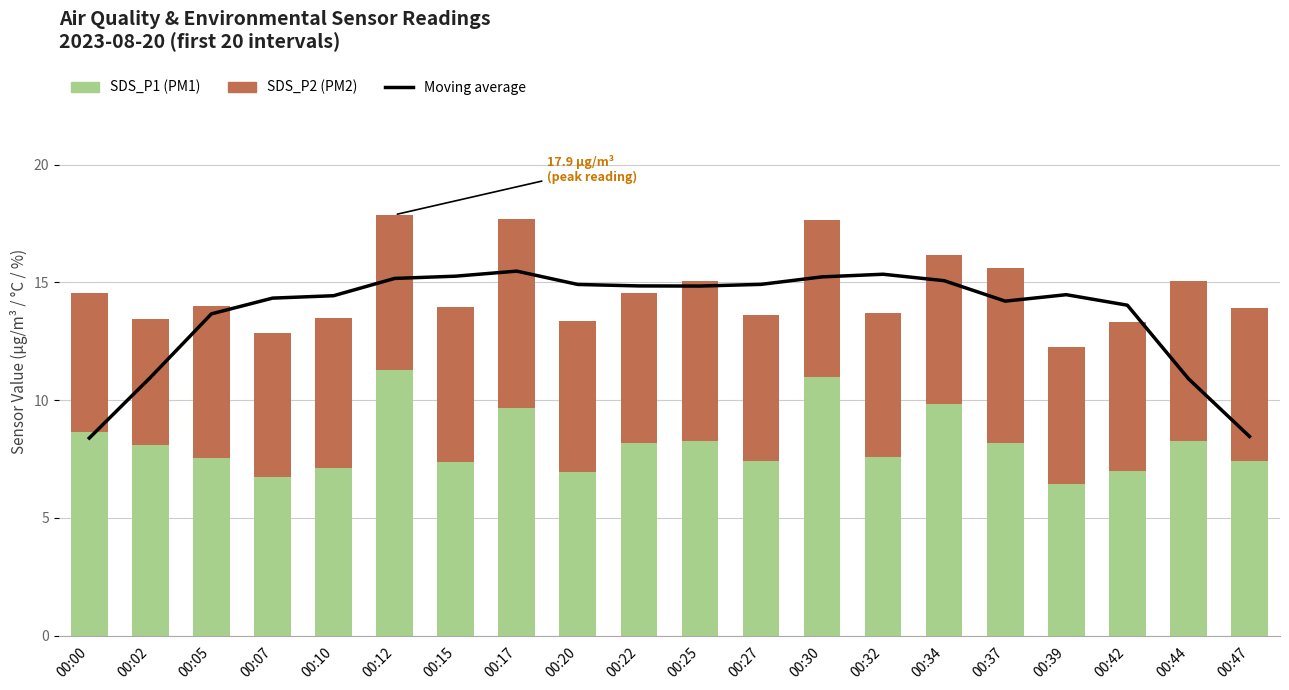

True or false: Moving average has a value of 5.4 at 00:12.

False